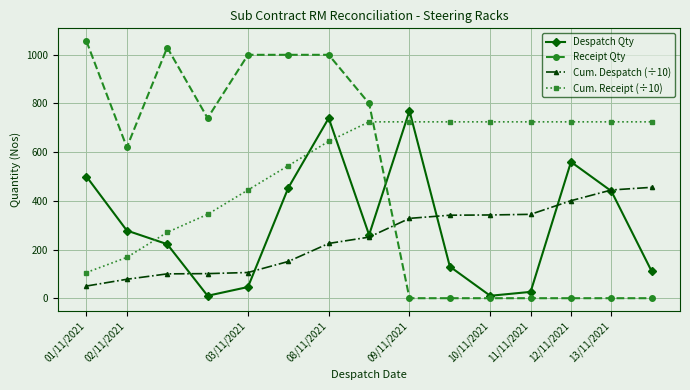

What is the difference between the second highest and second lowest values in the Cum. Receipt (÷10) series?

557.0